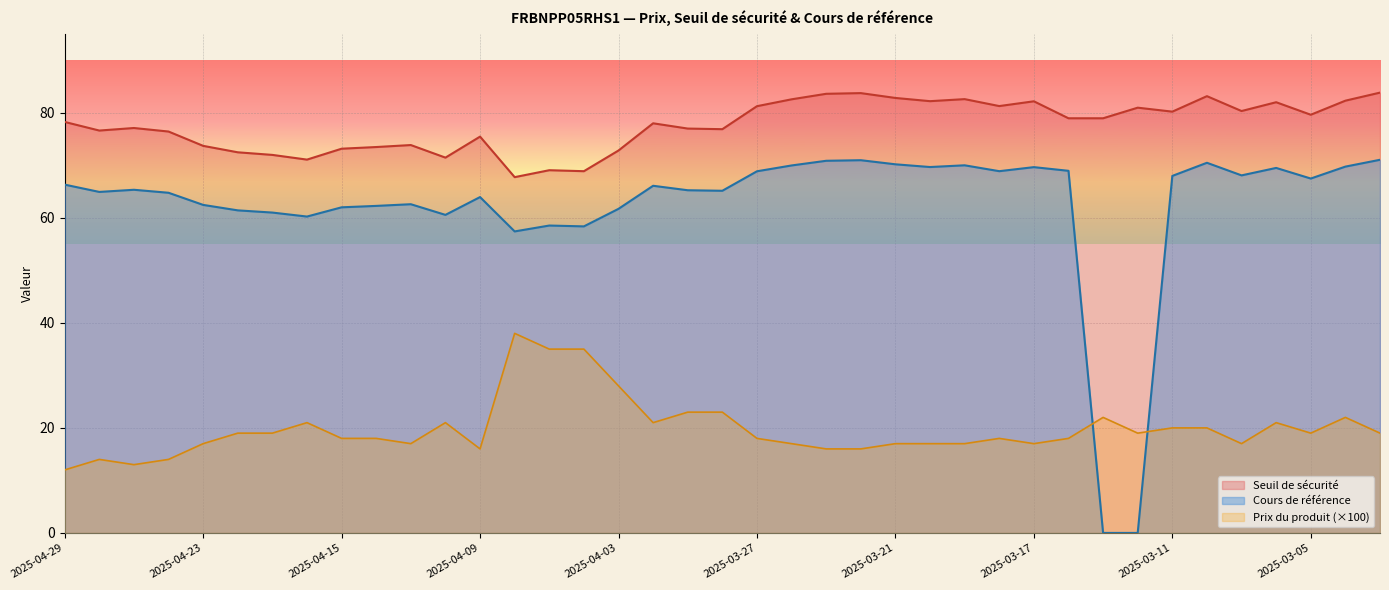

What is the average value of the Seuil de sécurité series?

77.6